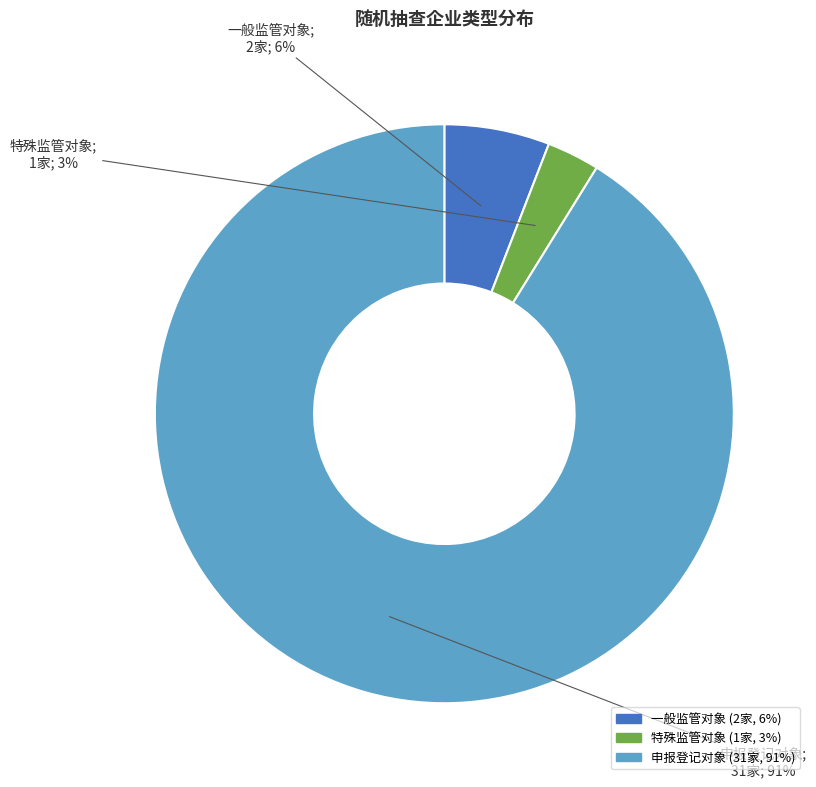

Combined, do 申报登记对象 and 一般监管对象 account for over 50%?

Yes